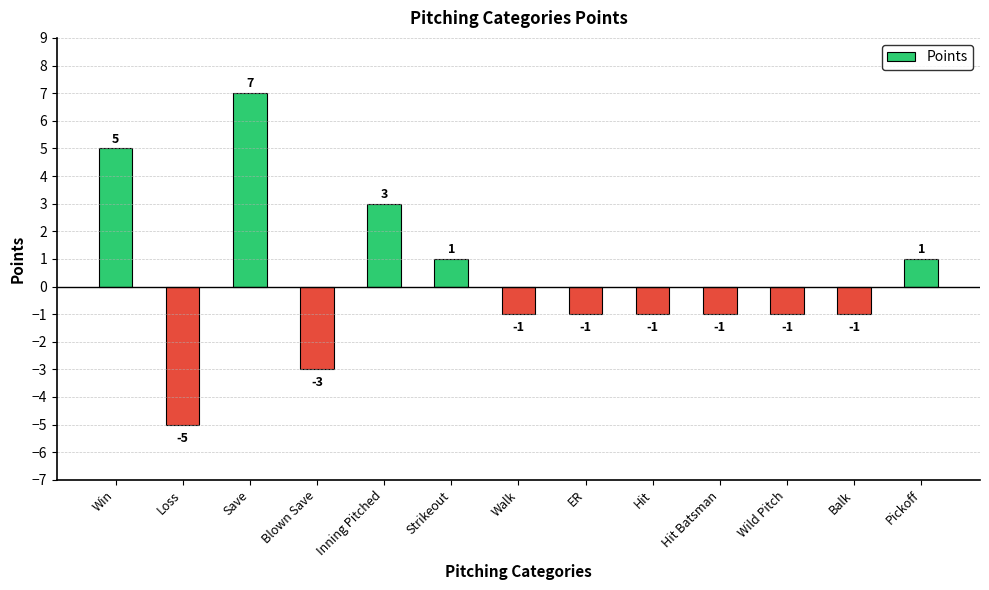

What is the change in value from Inning Pitched to Pickoff?

-2